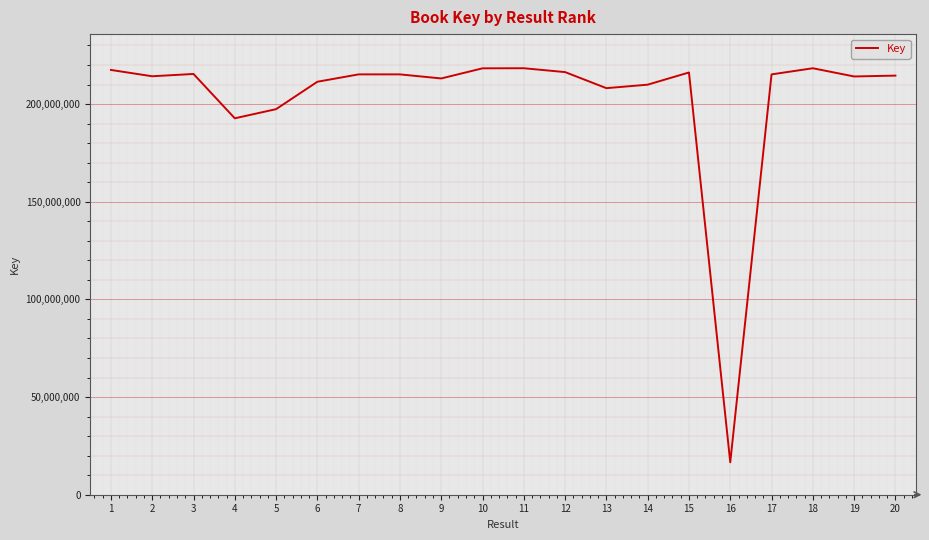

Which label corresponds to the smallest value in the chart?

16